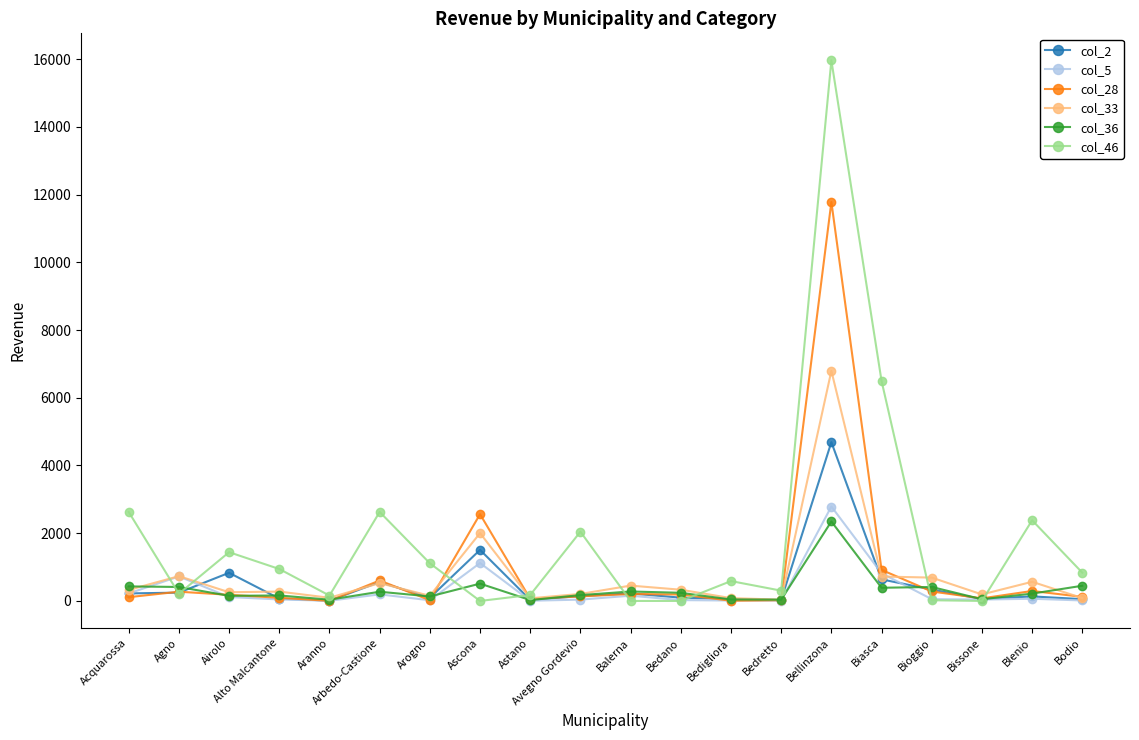

Which series has the largest range (max minus min)?

col_46